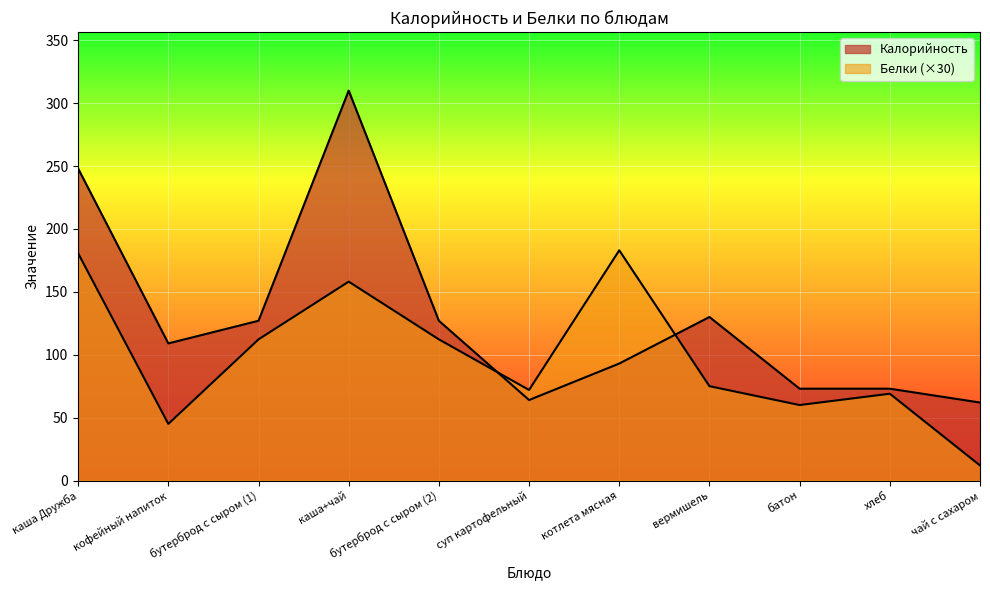

List the labels in order of Белки value, largest first.

котлета мясная, каша Дружба, каша+чай, бутерброд с сыром (1), бутерброд с сыром (2), вермишель, суп картофельный, хлеб, батон, кофейный напиток, чай с сахаром